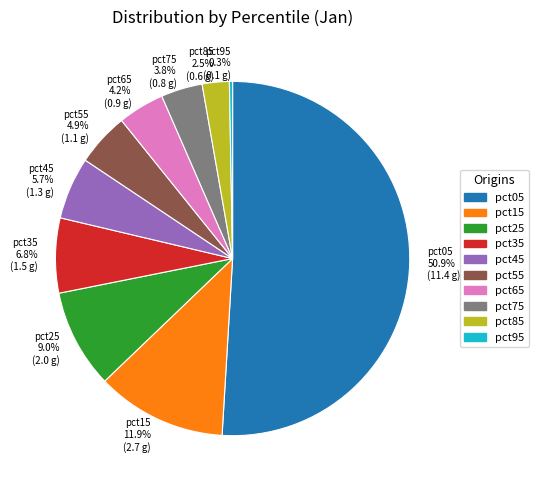

Which slice represents more than half of the pie?

pct05